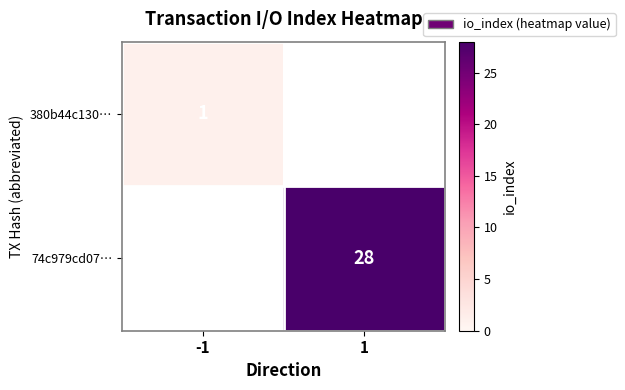

The 380b44c130… series shows 2 at -1. True or false?

False